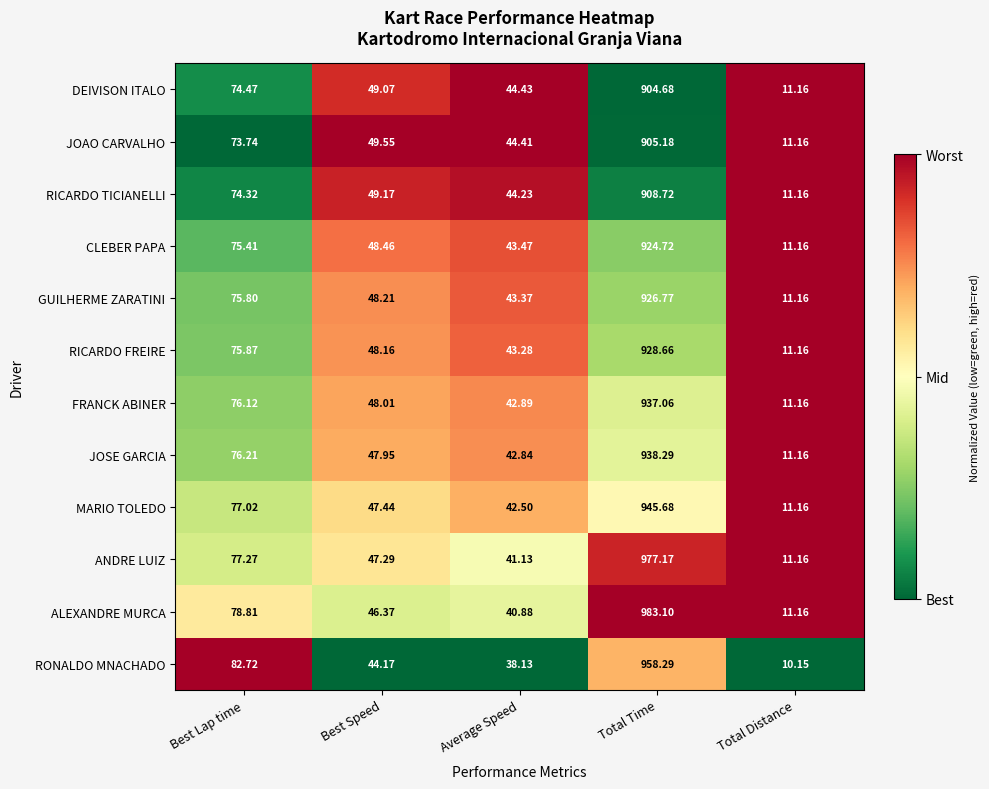

At which category is the sum across all series the highest?

Total Time